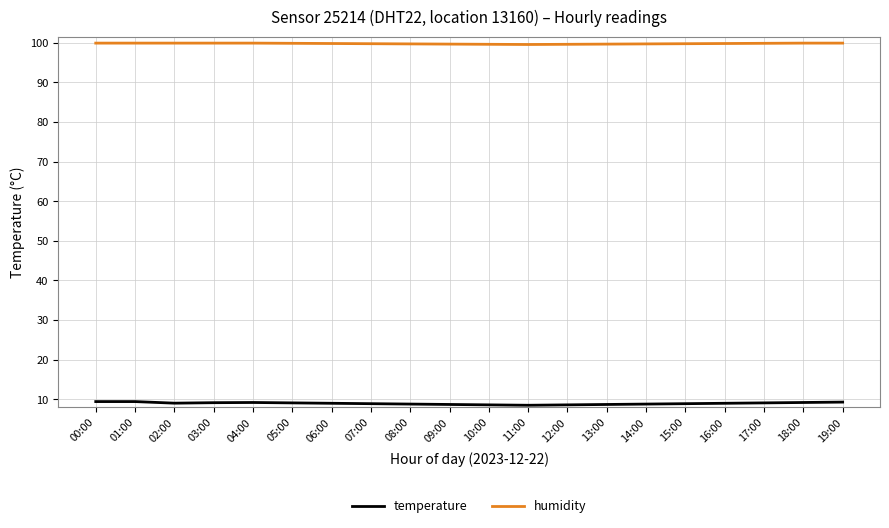

What is the difference between the highest and lowest values at 19:00?

90.6